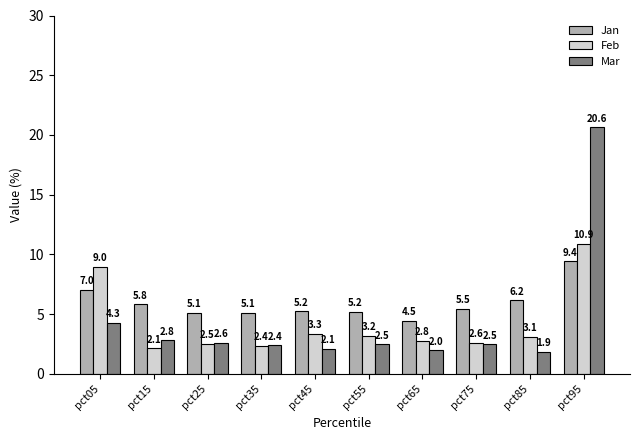

What is the highest value of the Feb series?

10.9